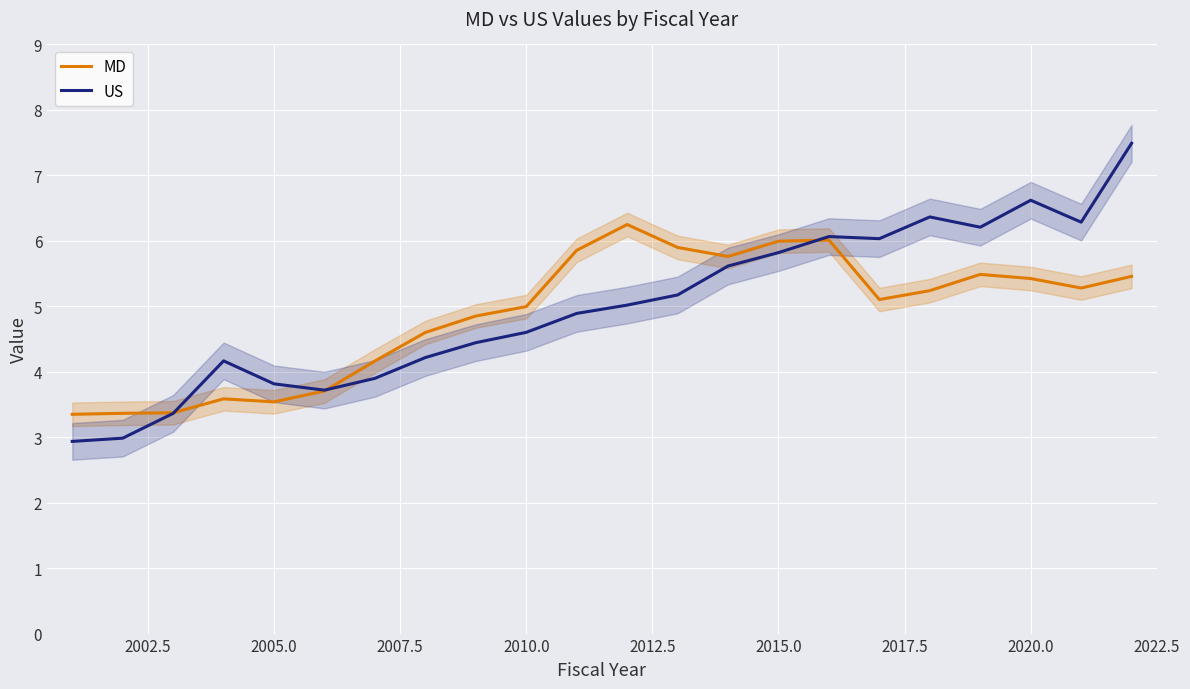

True or false: MD and US intersect in this chart.

True